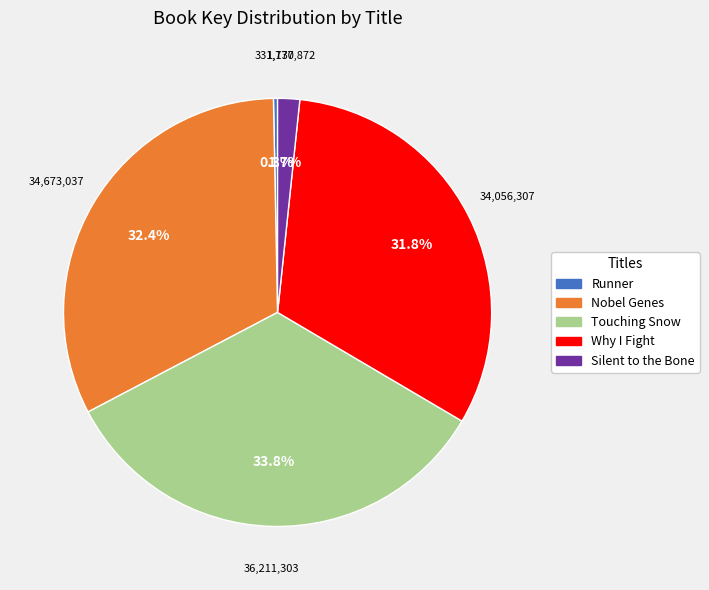

Do Nobel Genes and Silent to the Bone together represent more than half of the pie?

No